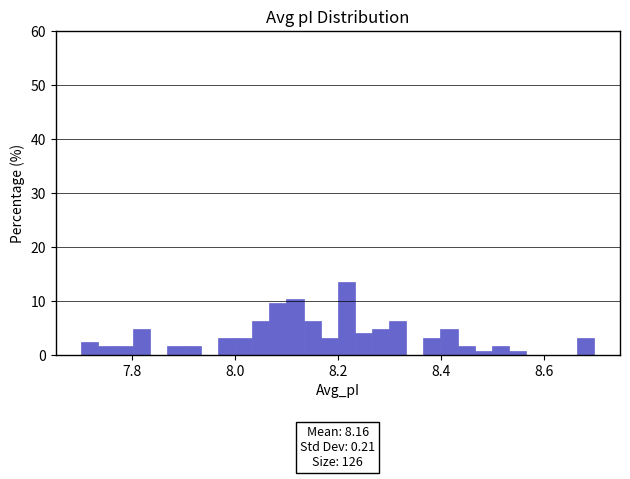

Read against the x-axis, roughly where is the centre of the tallest bar?

8.22